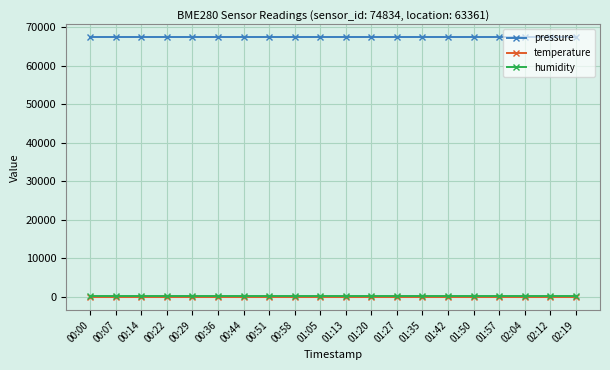

Reading left to right, list all the values displayed in this chart.

pressure: 67382.1	67382.1	67382.1	67382.1	67382.1	67382.1	67382.1	67382.1	67382.1	67382.1	67382.1	67382.1	67382.1	67382.1	67382.1	67382.1	67382.1	67382.1	67382.1	67382.1
temperature: -144.2	-144.2	-144.2	-144.2	-144.2	-144.2	-144.2	-144.2	-144.2	-144.2	-144.2	-144.2	-144.2	-144.2	-144.2	-144.2	-144.2	-144.2	-144.2	-144.2
humidity: 100.0	100.0	100.0	100.0	100.0	100.0	100.0	100.0	100.0	100.0	100.0	100.0	100.0	100.0	100.0	100.0	100.0	100.0	100.0	100.0